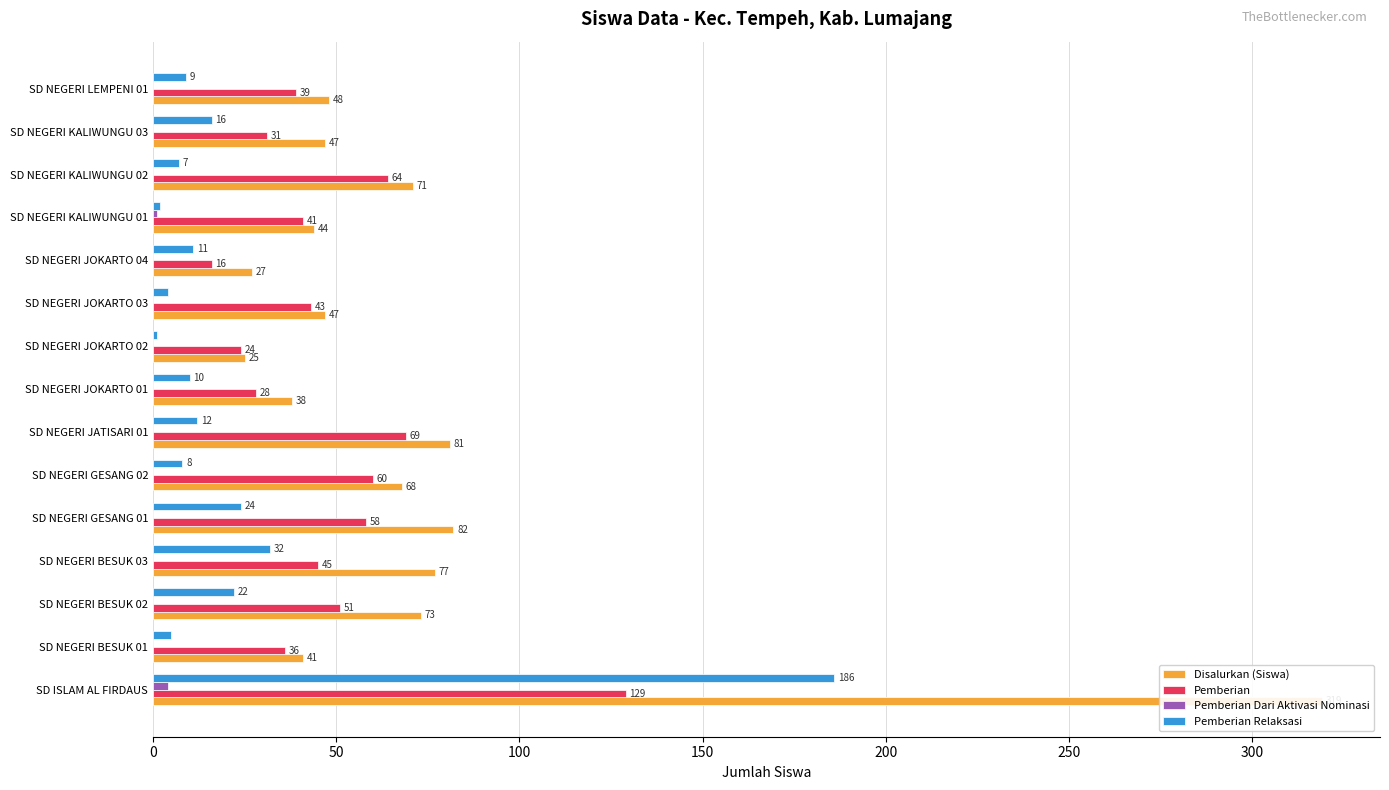

Is it true that Pemberian Dari Aktivasi Nominasi equals 0 at SD NEGERI JOKARTO 02?

True